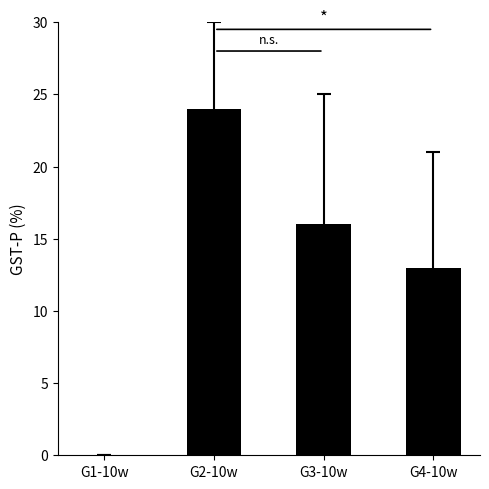

True or false: the data shows 23 at G3-10w.

False